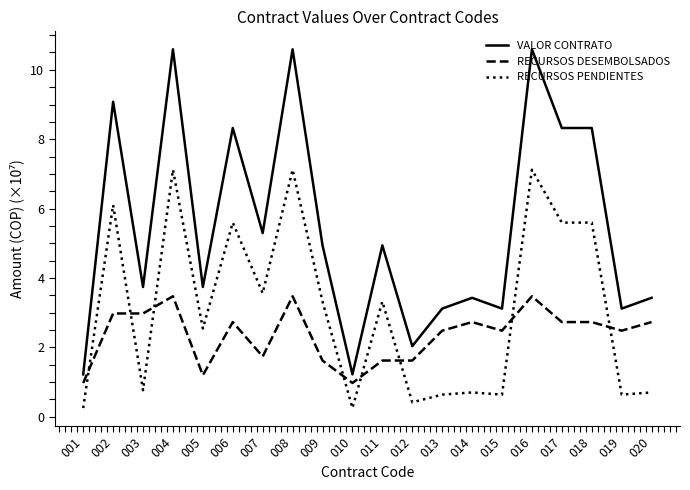

Between 002 and 005, which series saw the biggest shift?

VALOR CONTRATO